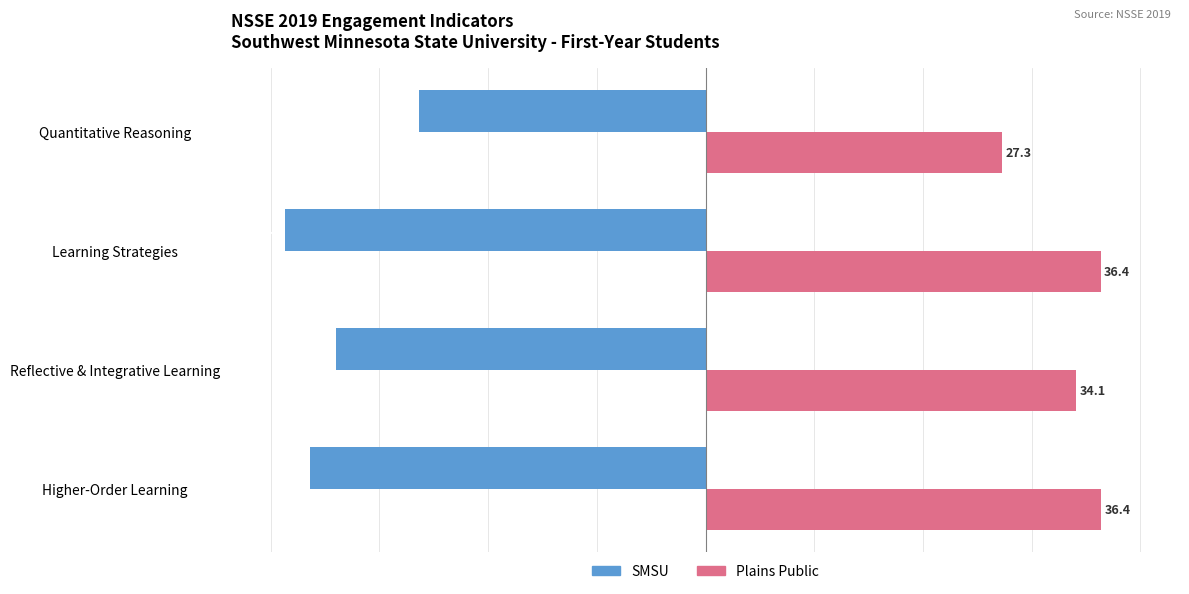

At Reflective & Integrative Learning, list the series in order from largest to smallest.

Plains Public, SMSU